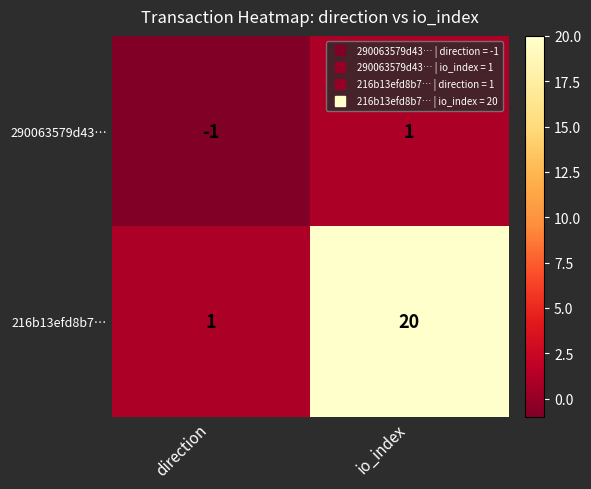

What is the maximum value for 216b13efd8b7…?

20